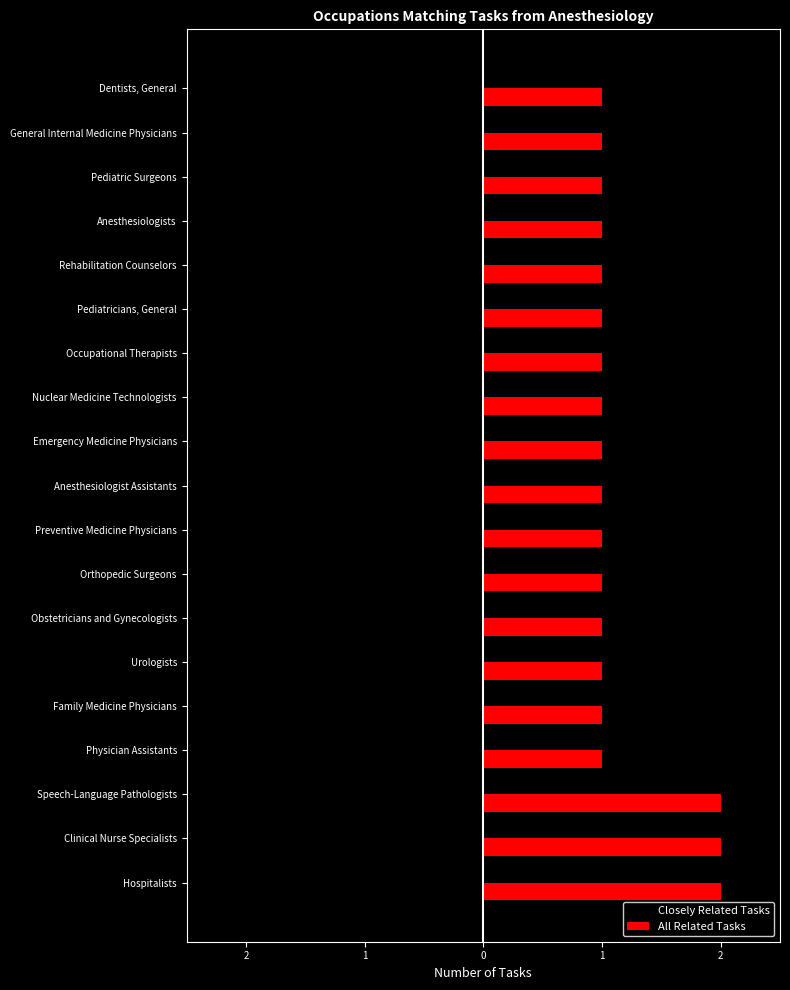

What are all the series names shown in the legend?

Closely Related Tasks, All Related Tasks